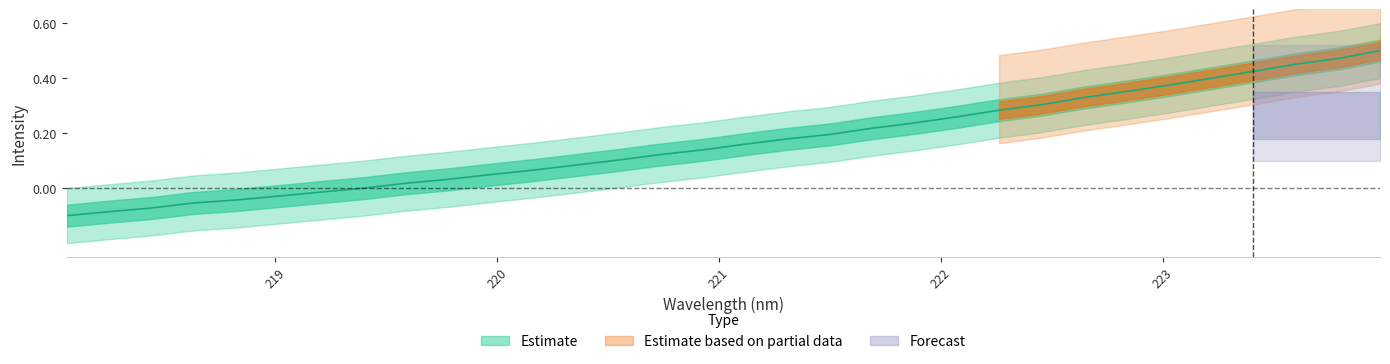

True or false: the data shows 0.7 at 28.

False